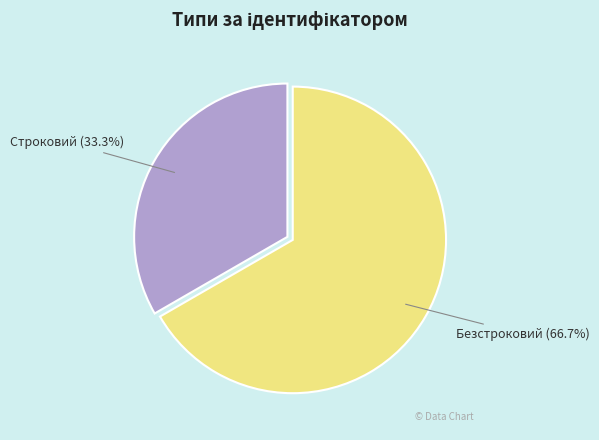

What is the total percentage of Строковий and Безстроковий?

100.0%